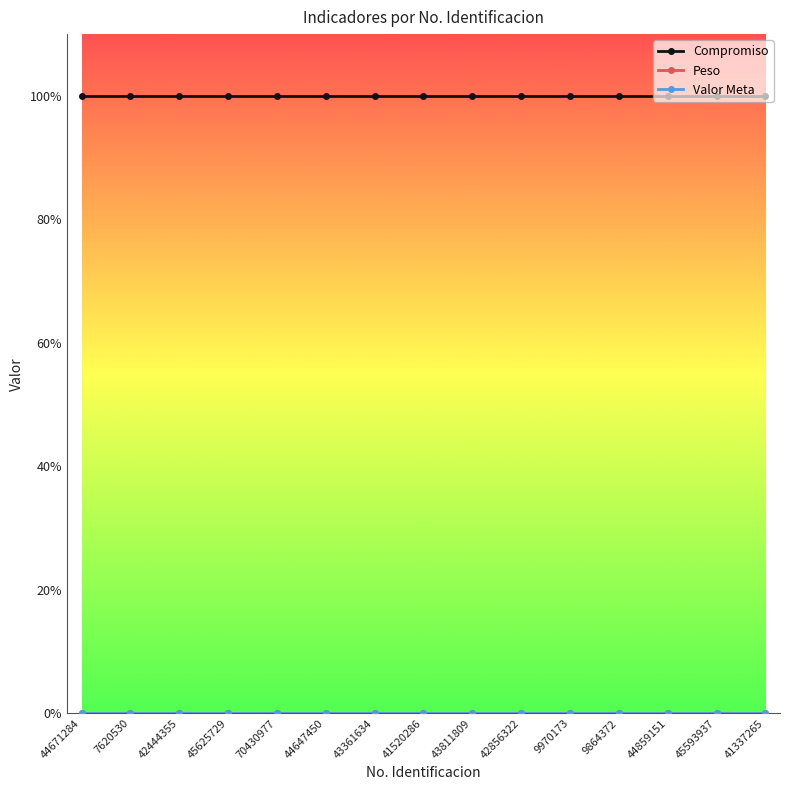

What is the minimum value for Compromiso?

100